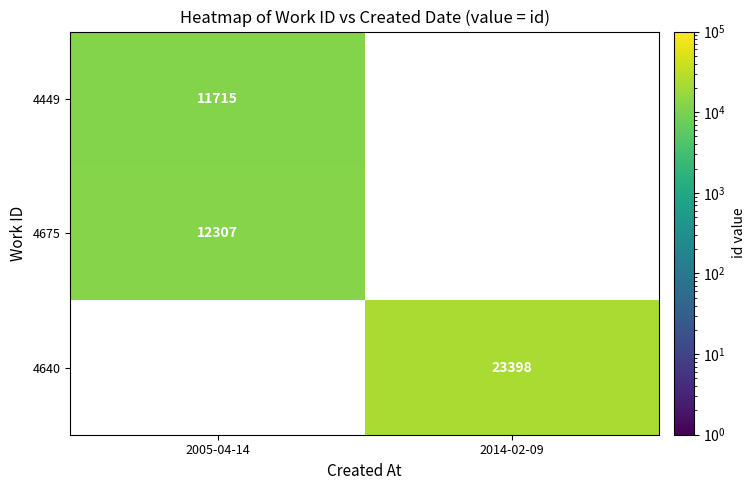

The 4640 series shows 23398 at 2014-02-09. True or false?

True